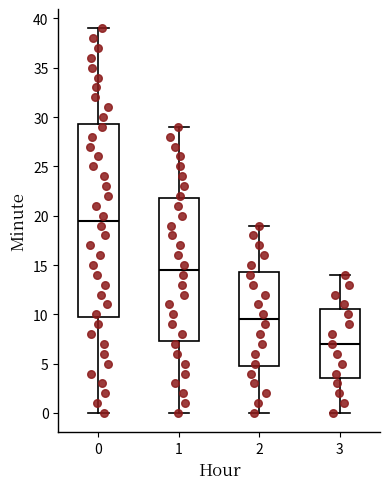

Reading left to right, transcribe this box plot: for each box, give where its median line is, the range the box spans, and where its two whiskers end, as read against the y-axis. The values are not printed on the chart, so give them approximately, as read against the axis.

0: median 19.5, box 10.0 to 29.5, whiskers 0.0 to 39.0
1: median 14.5, box 7.5 to 22.0, whiskers 0.0 to 29.0
2: median 9.5, box 5.0 to 14.5, whiskers 0.0 to 19.0
3: median 7.0, box 3.5 to 10.5, whiskers 0.0 to 14.0